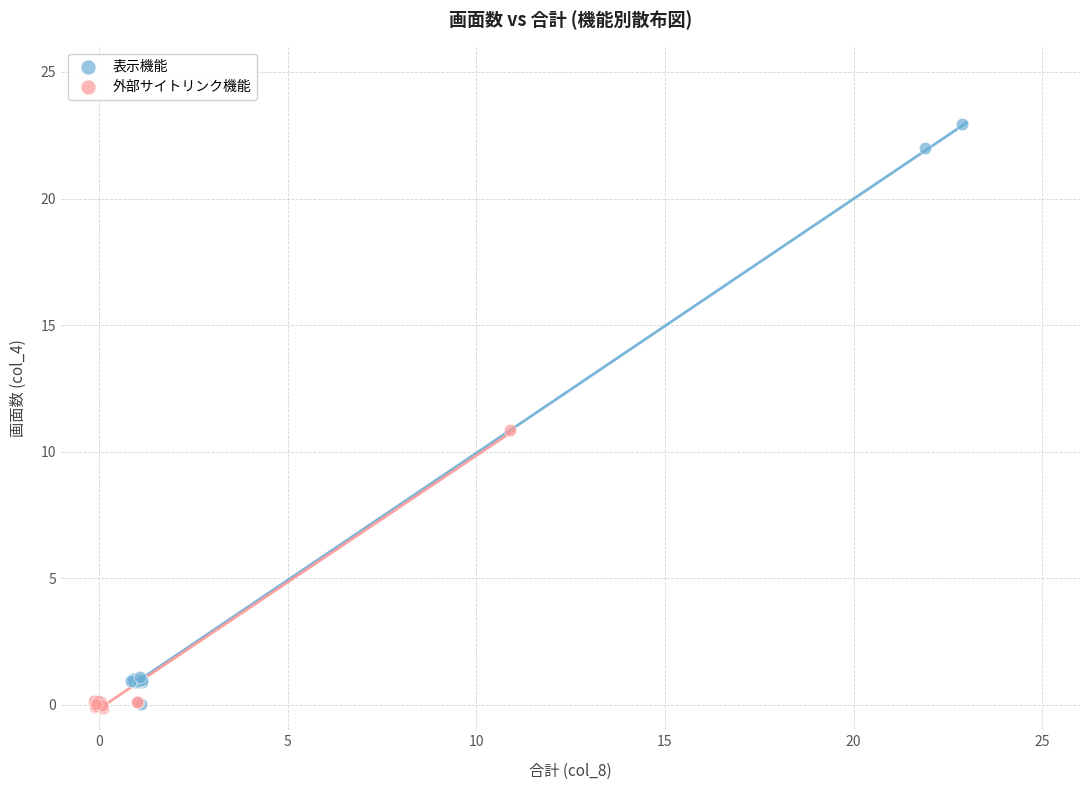

Which series contains the highest Y value?

表示機能